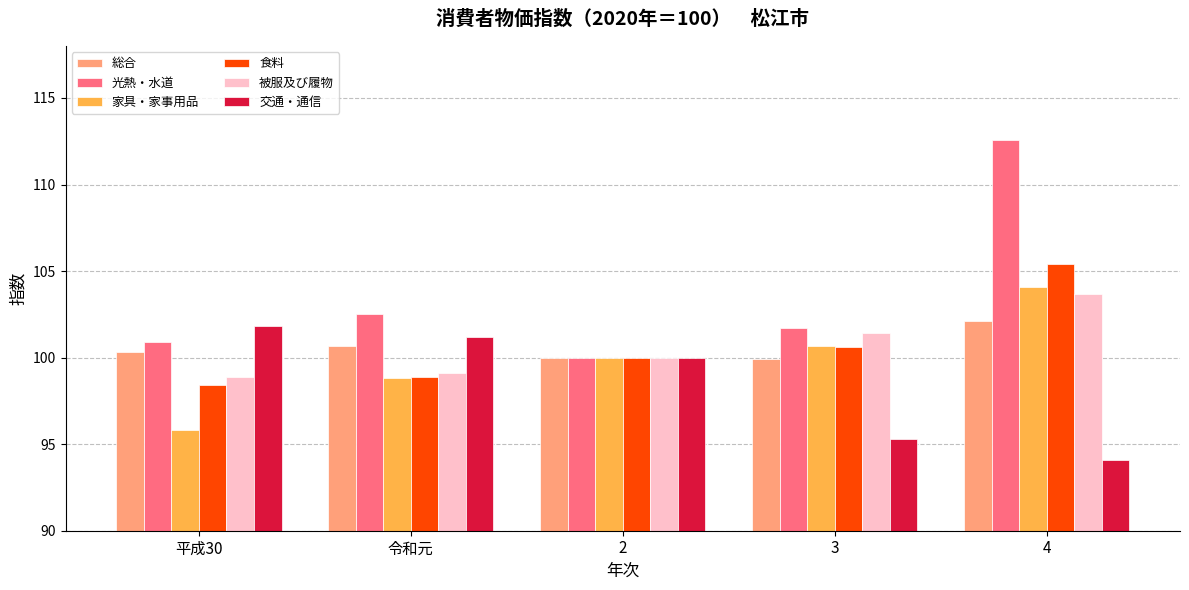

Between 令和元 and 3, which series saw the biggest shift?

交通・通信